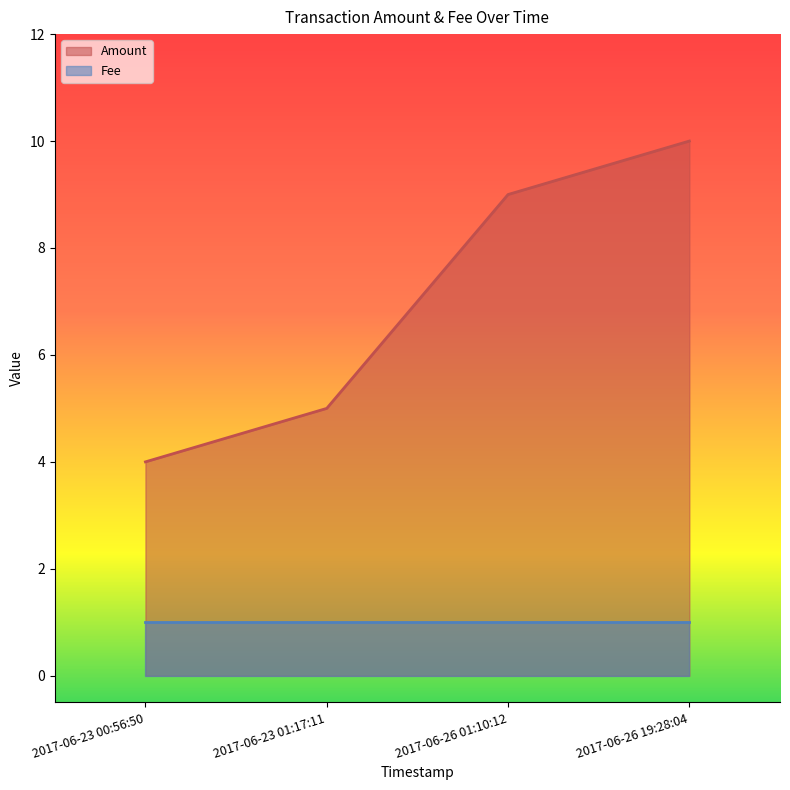

True or false: there are more than 2 points higher than both neighbors.

False